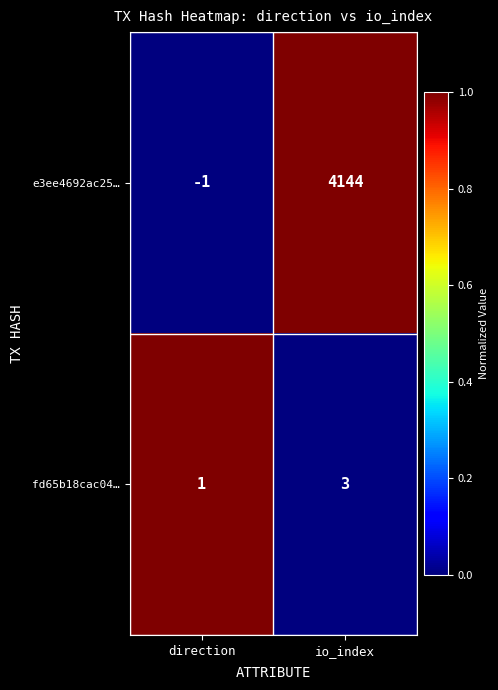

Is the value of fd65b18cac04… at direction greater than the value of e3ee4692ac25… at direction?

Yes